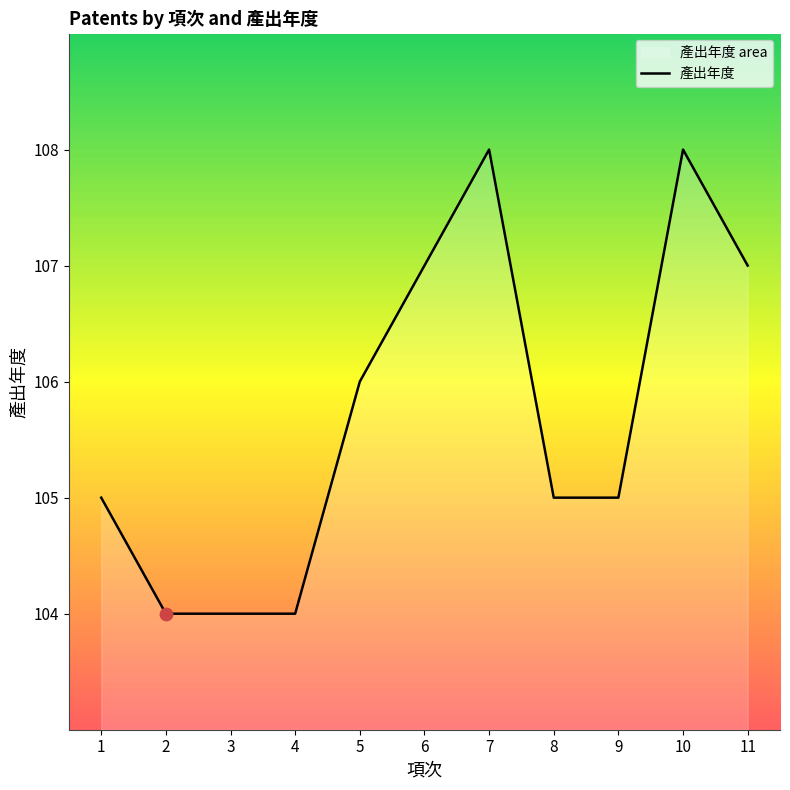

Which has a higher value, 11 or 8?

11